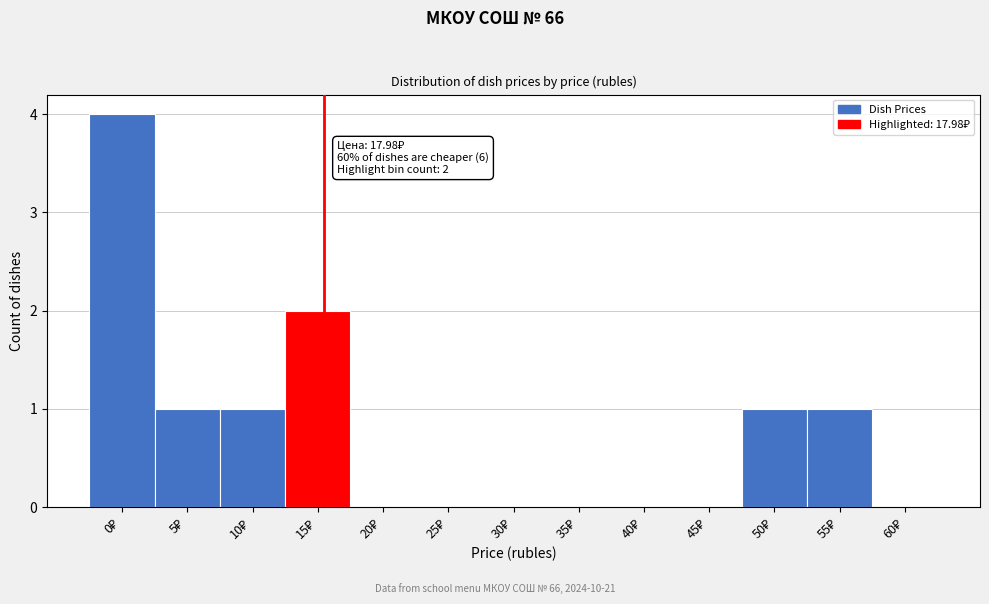

What is the maximum value shown in the chart?

4